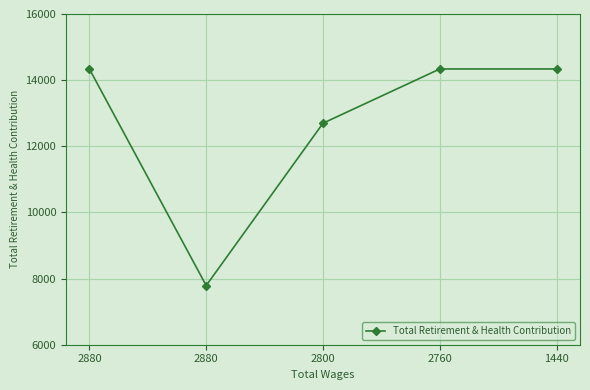

Which category has the highest value across all series?

2880